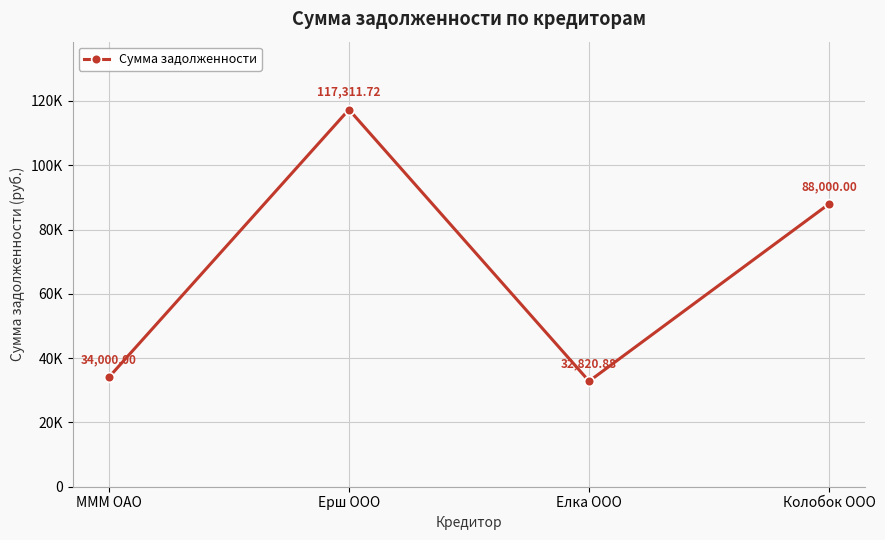

Which has a higher value, МММ ОАО or Ерш ООО?

Ерш ООО